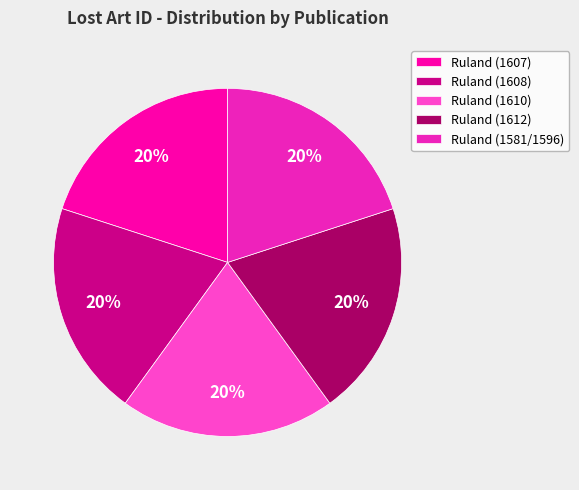

Is there any slice that represents more than half of the pie?

No